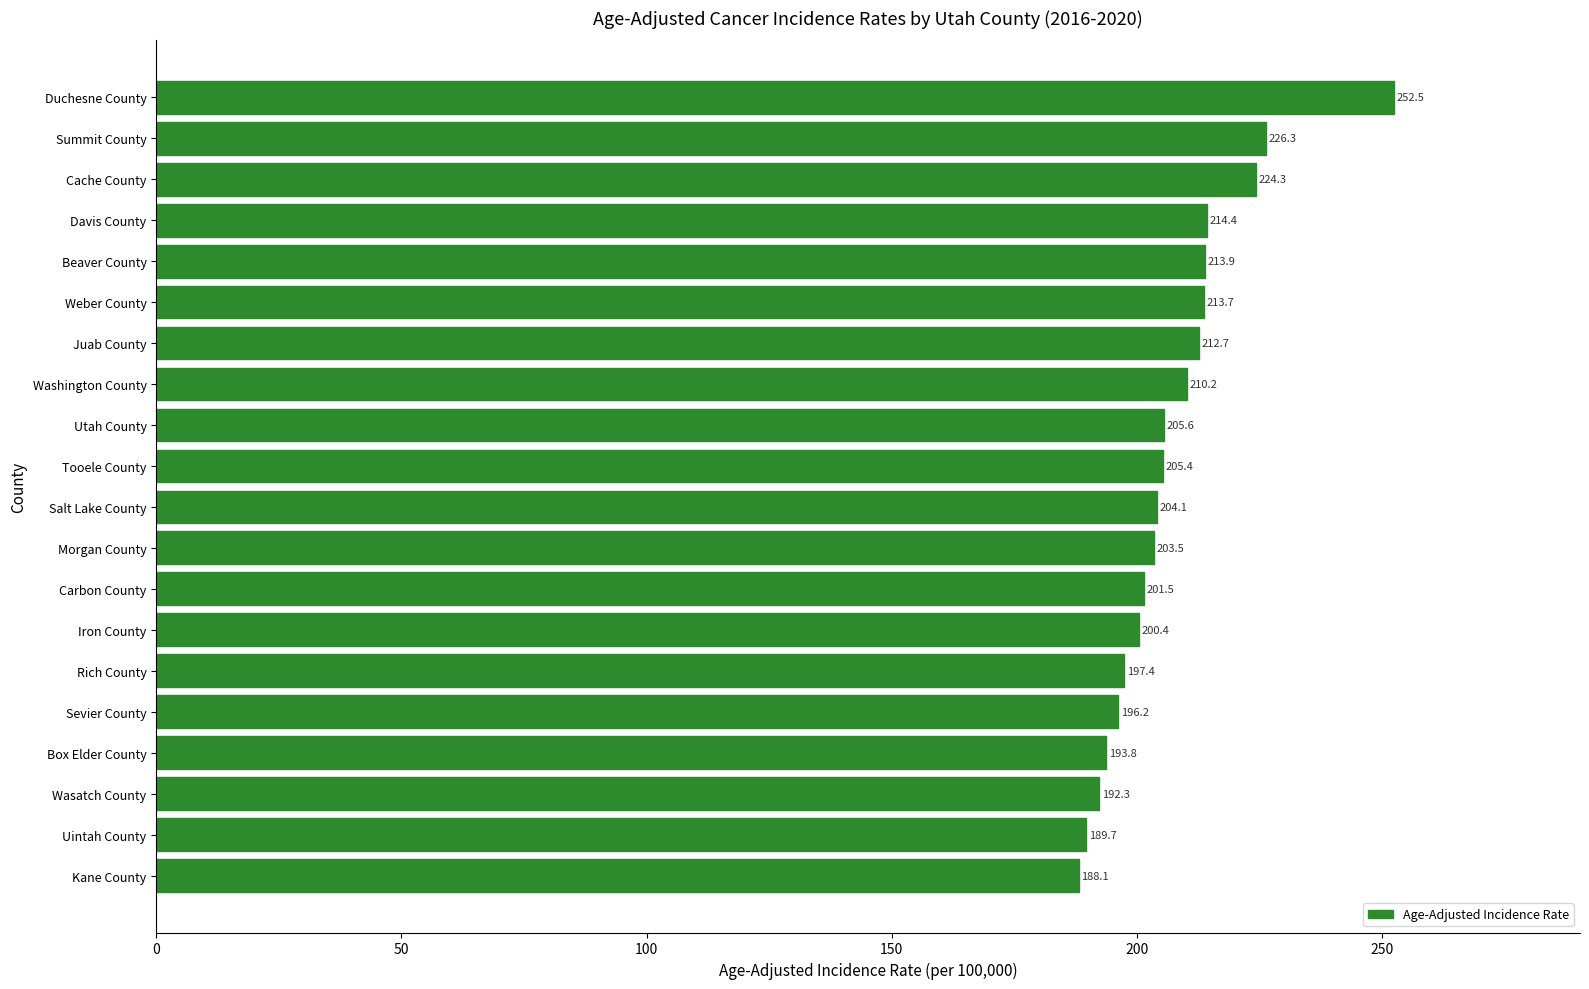

True or false: the data shows 210.2 at Washington County.

True